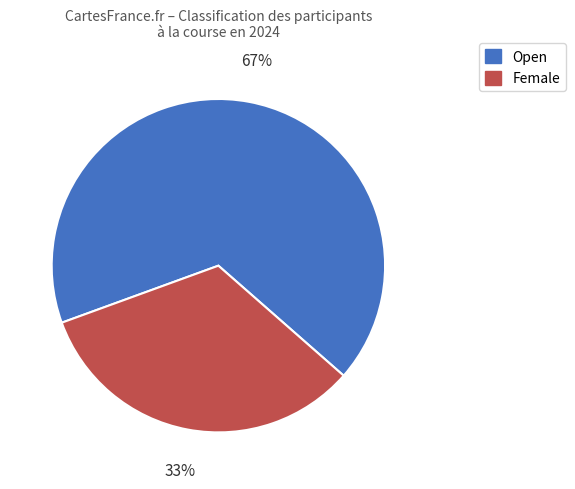

Which slice represents more than half of the pie?

Open